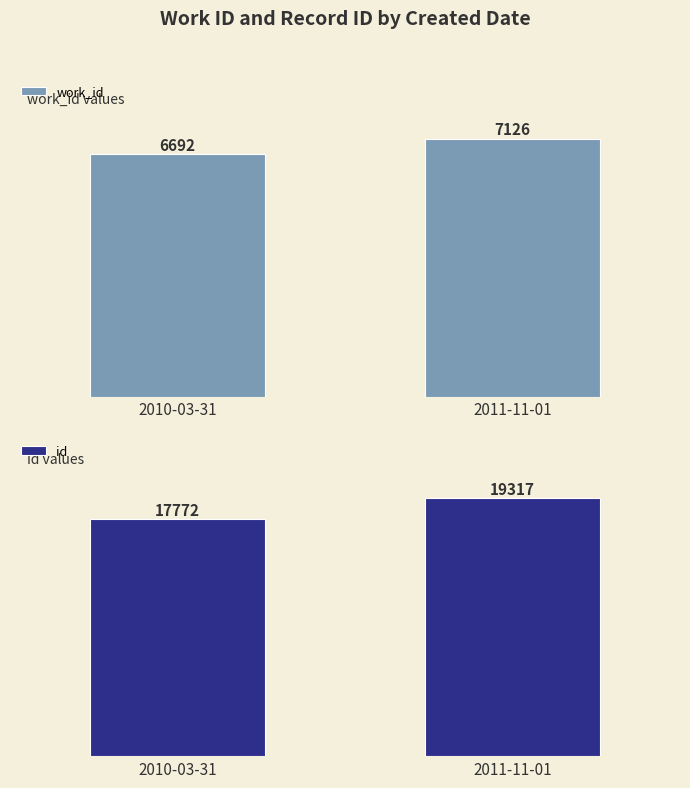

What is the value of the work_id bar at the 1st from the left?

6692